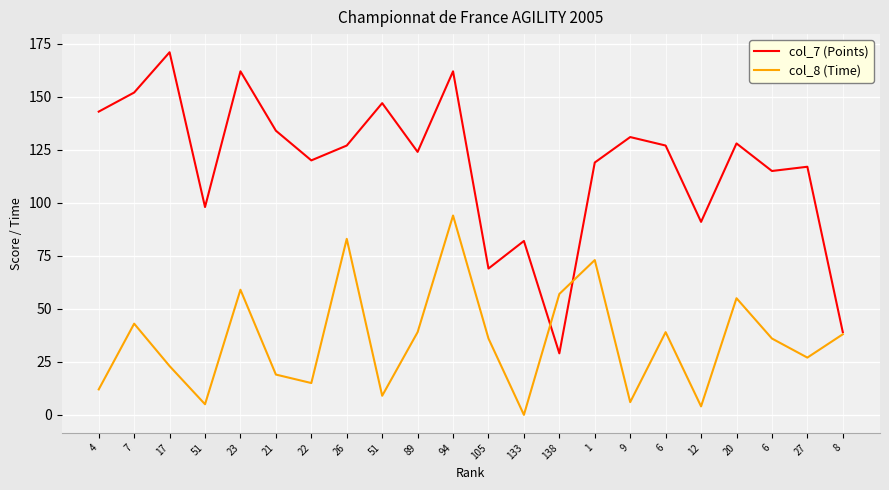

What are all the series names shown in the legend?

col_7 (Points), col_8 (Time)